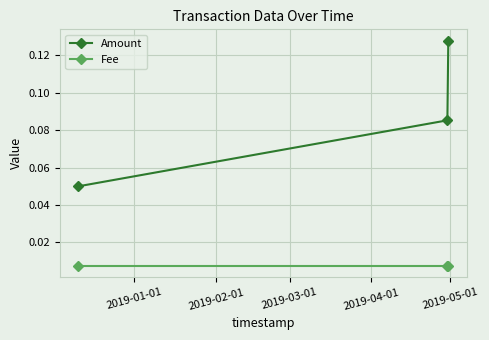

Which series has the widest spread of values?

Amount